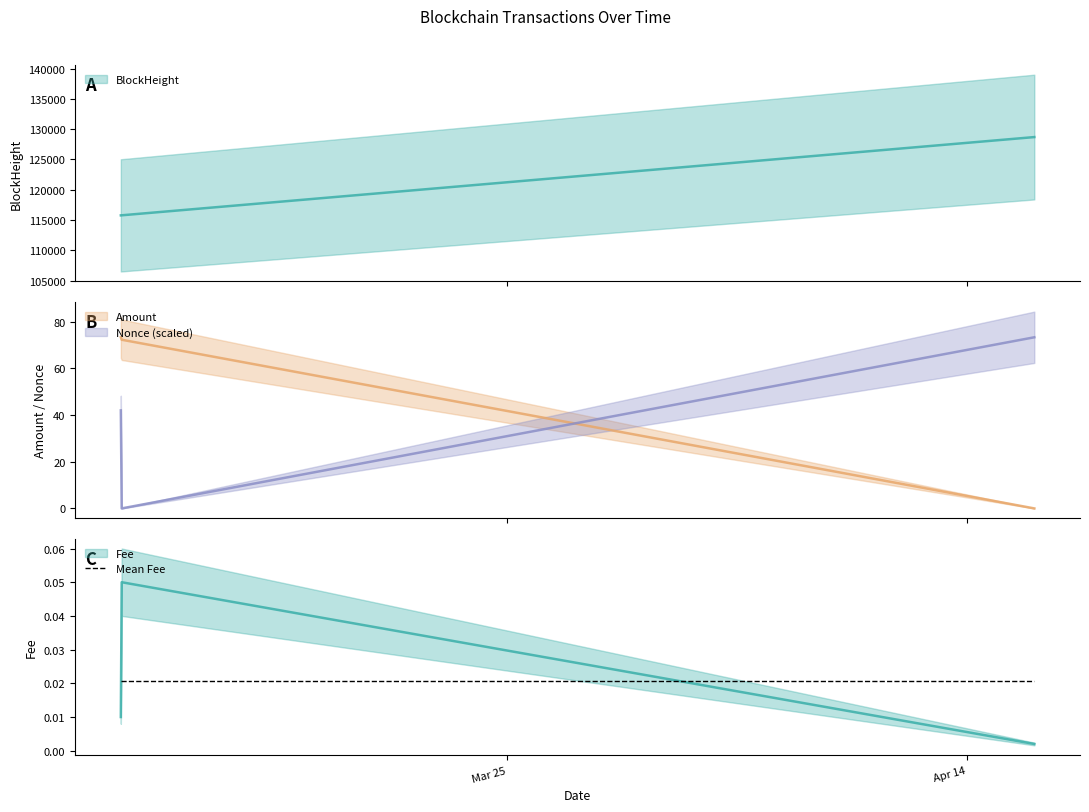

List the series in order of their peak value, highest first.

BlockHeight, Nonce, Amount, Fee